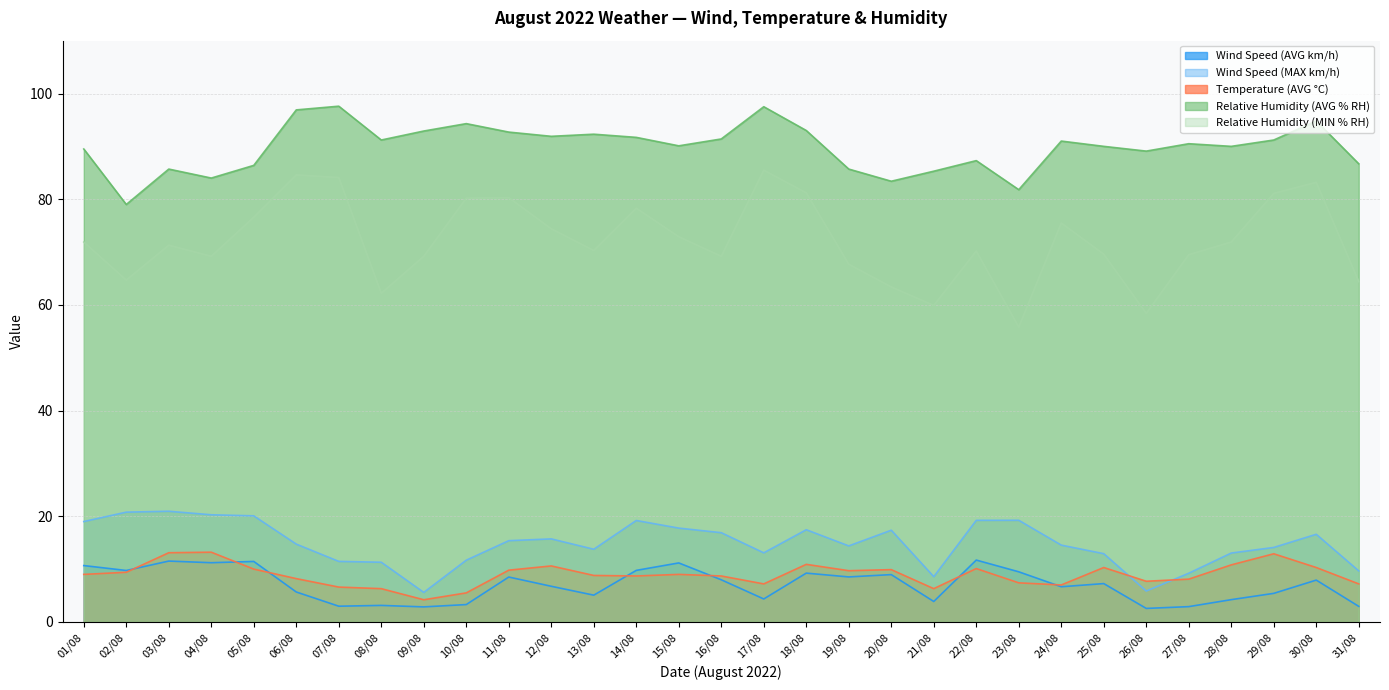

True or false: Relative Humidity (MIN % RH) and Wind Speed (MAX km/h) intersect in this chart.

False